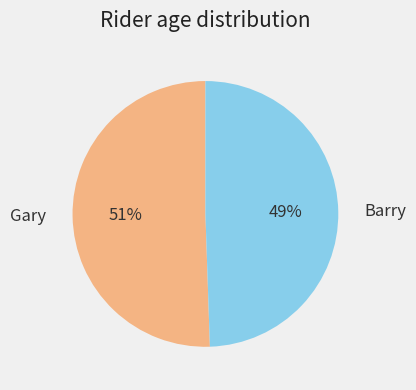

Which category accounts for the majority?

Gary